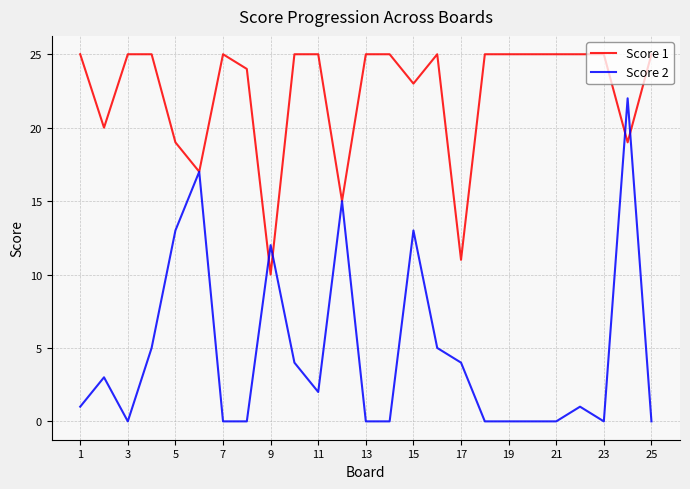

Rank the series by their maximum value, from lowest to highest.

Score 2, Score 1